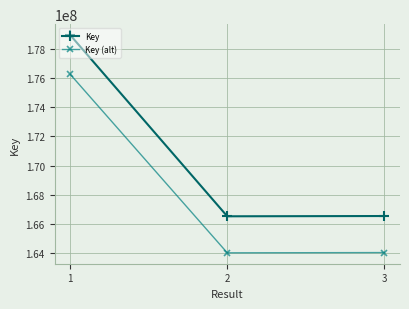

What is the sum of all Key values?

512015227.0